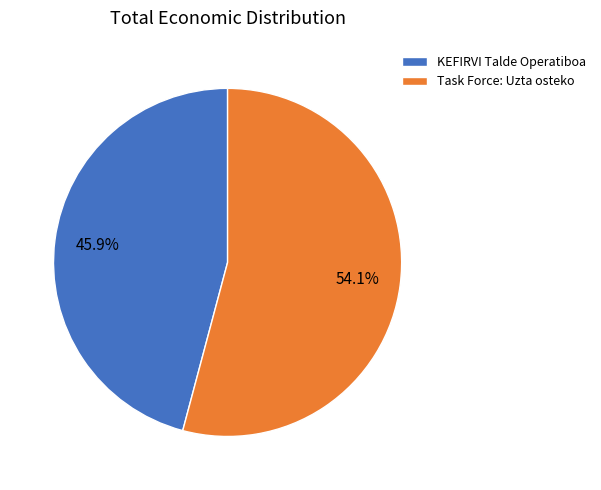

To the nearest percent, what is the difference between the largest and smallest slice percentages?

8%